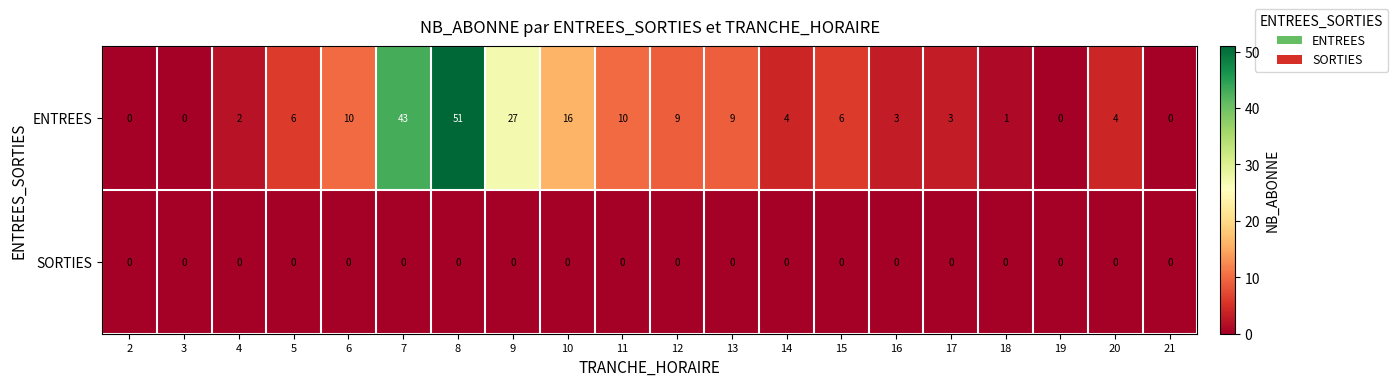

List the series in order of their peak value, highest first.

ENTREES, SORTIES